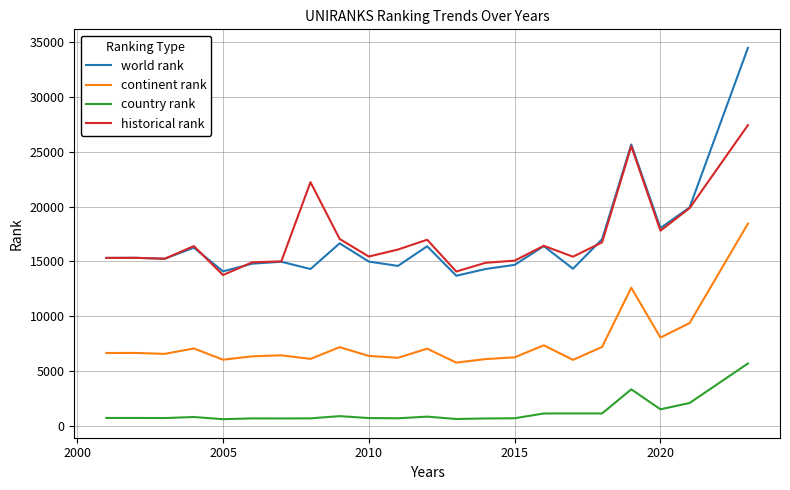

Rank the series by their maximum value, from highest to lowest.

world rank, historical rank, continent rank, country rank